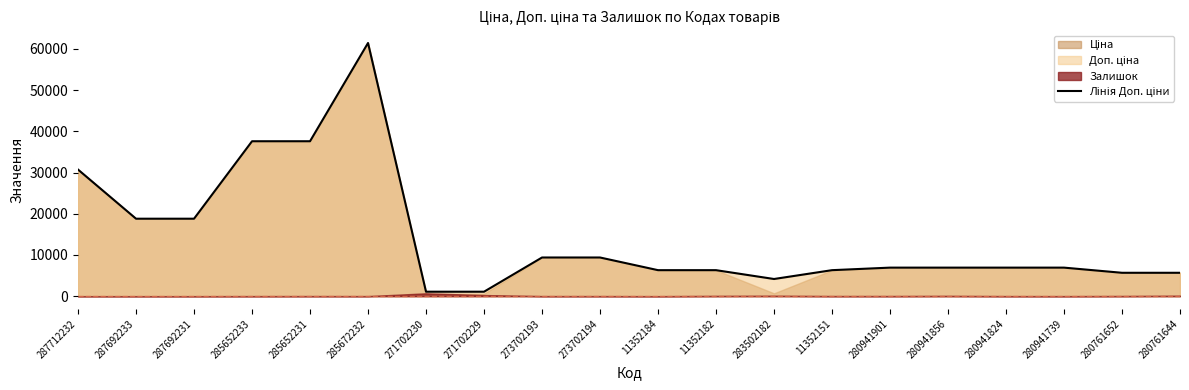

What is the change in value from 11352182 to 280941739?

+616.9